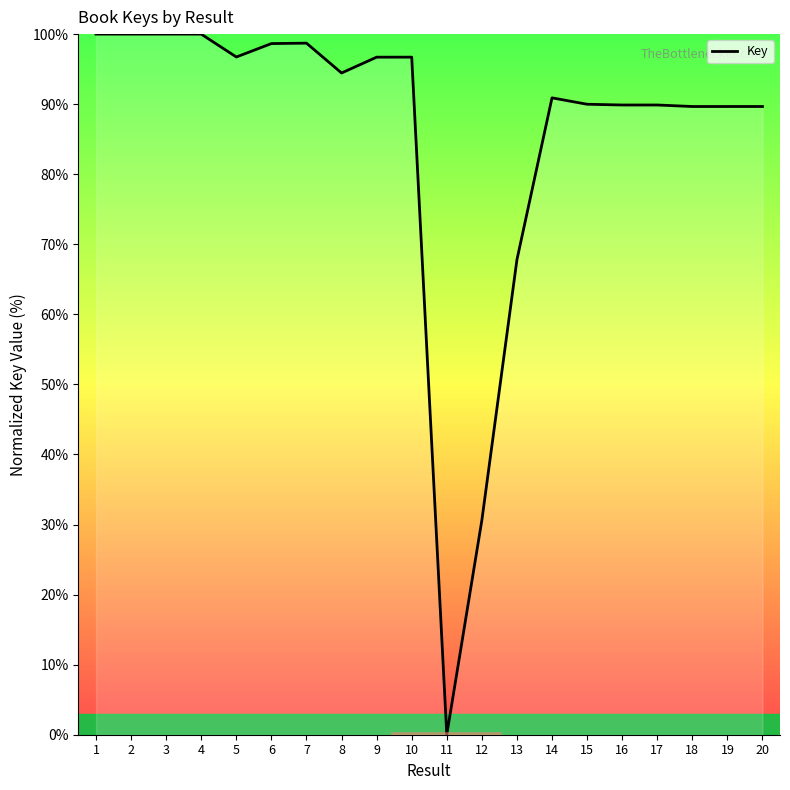

Which label corresponds to the smallest value in the chart?

11